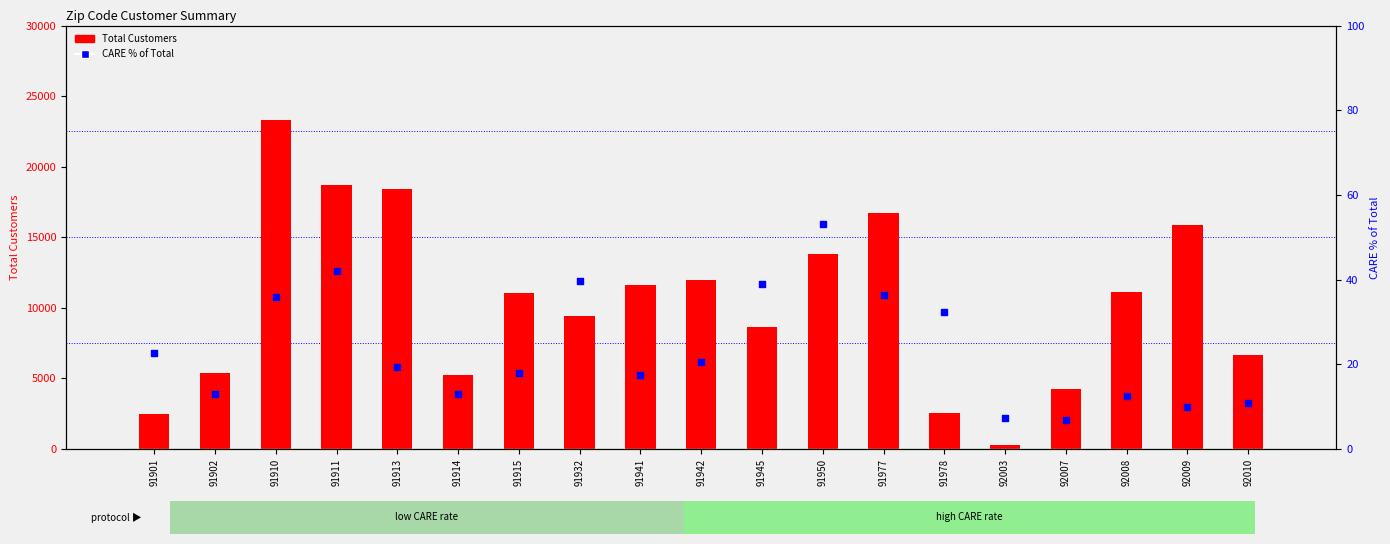

What are all the series names shown in the legend?

Total Customers, CARE % of Total